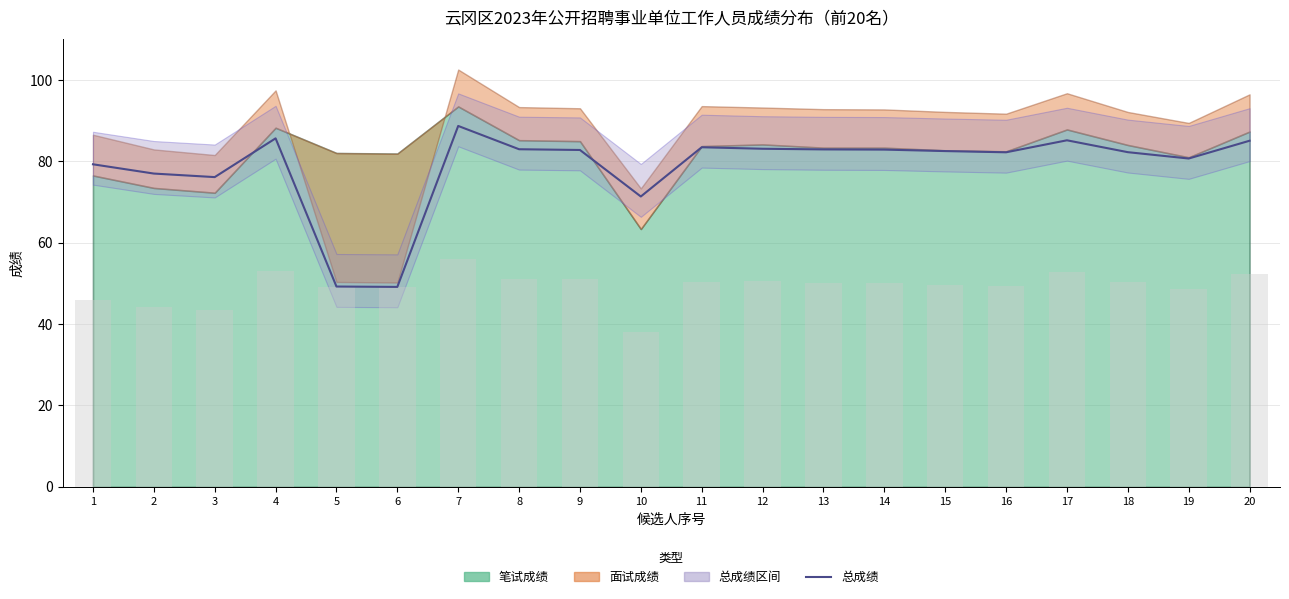

What is the ratio of the value at 18 to the value at 15?

1.0